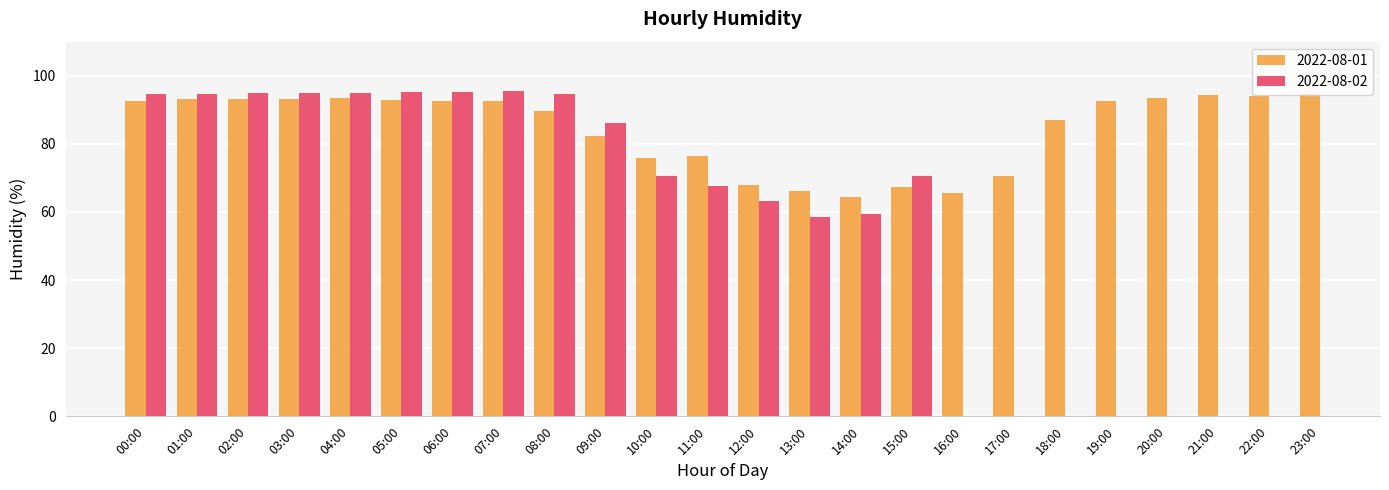

At which label is the value closest to 79?

11:00